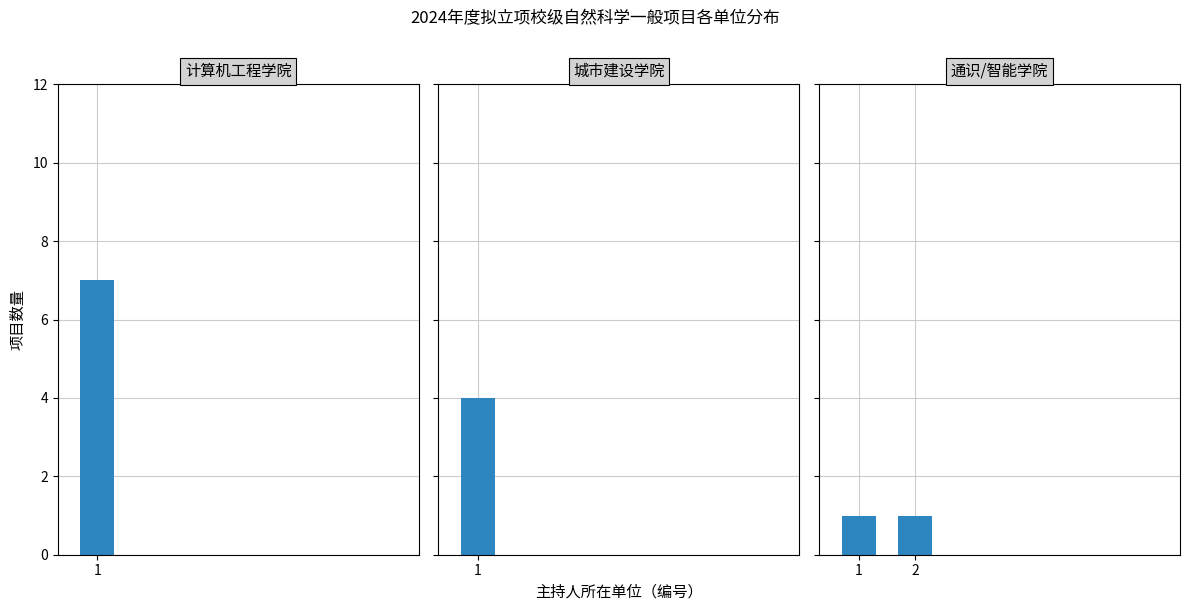

What is the ratio of the value at 城市建设学院 to the value at 通识教育学院?

4.0